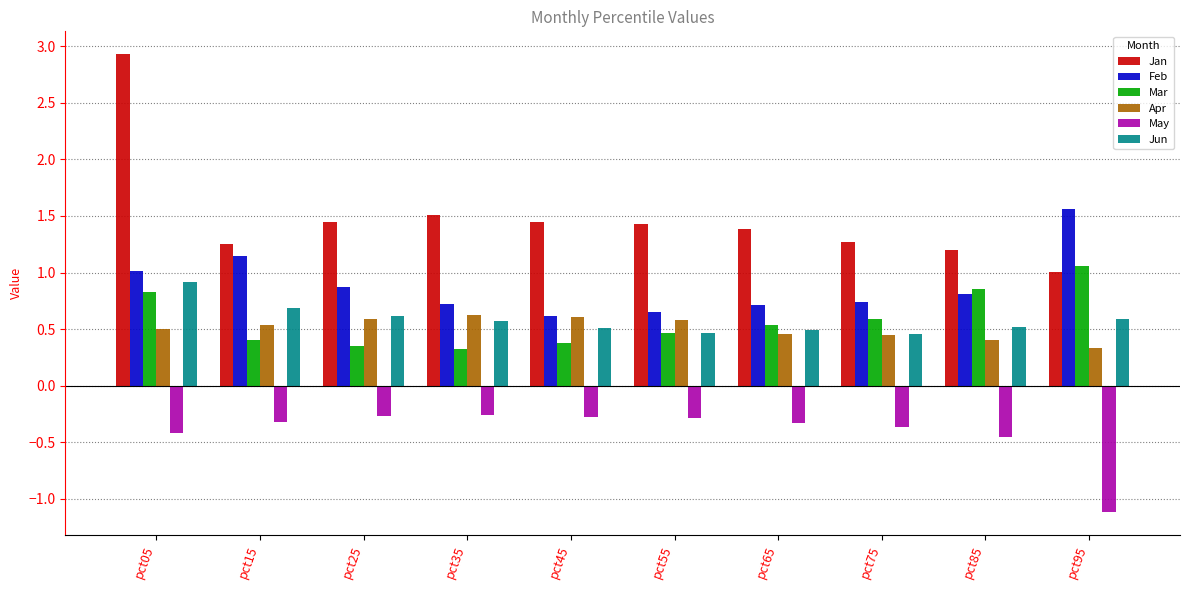

How many Apr values are between 0 and 1?

10